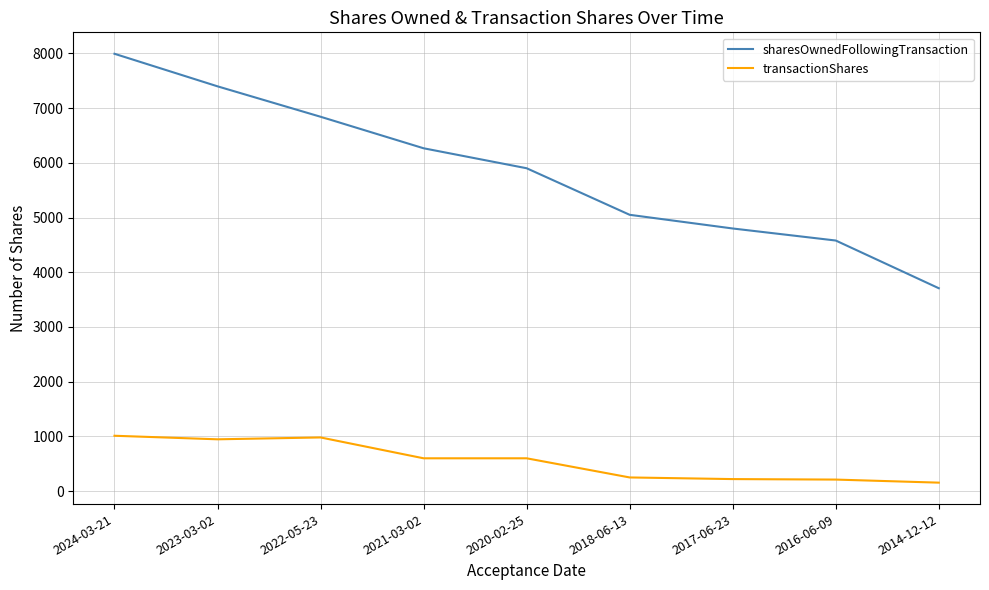

Where is sharesOwnedFollowingTransaction nearest to the value 5850?

2020-02-25